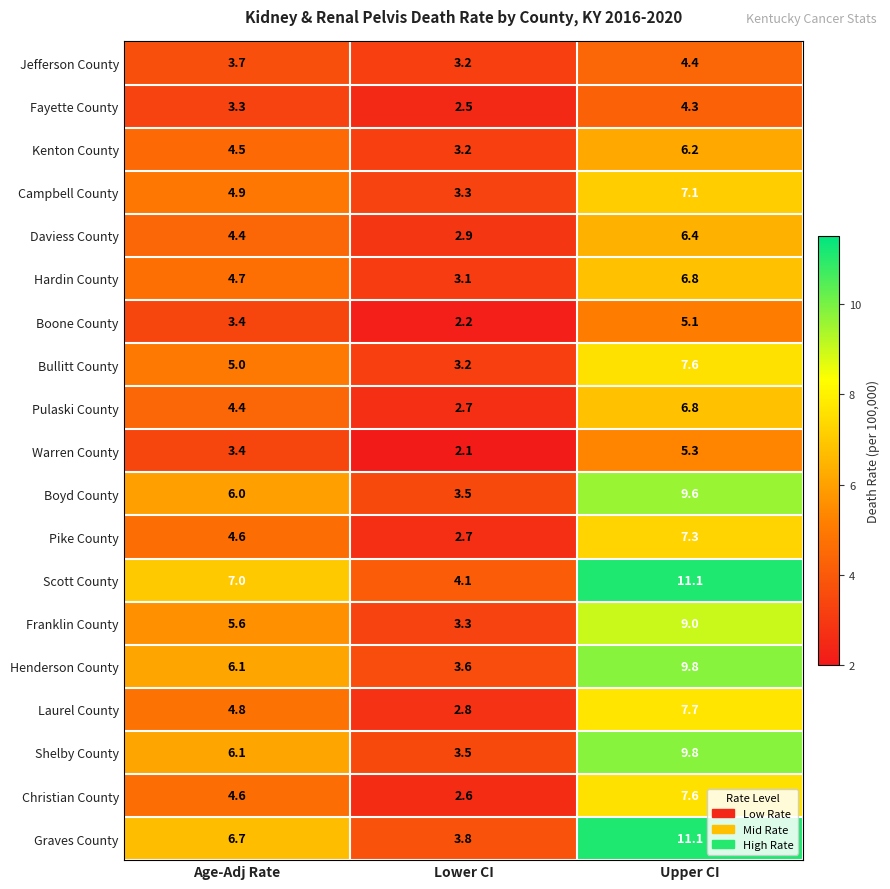

What is the difference between the Shelby County values at Upper CI and Age-Adj Rate?

3.7